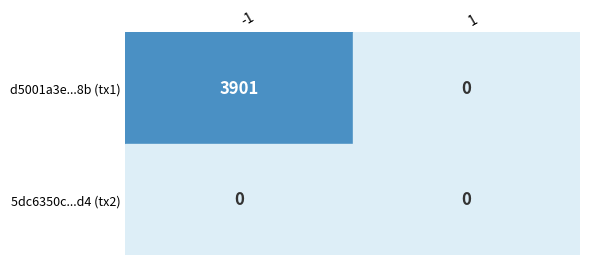

Which category has the highest value in the d5001a3e987fcb68750e27144be82faa598eb8b series?

direction_-1